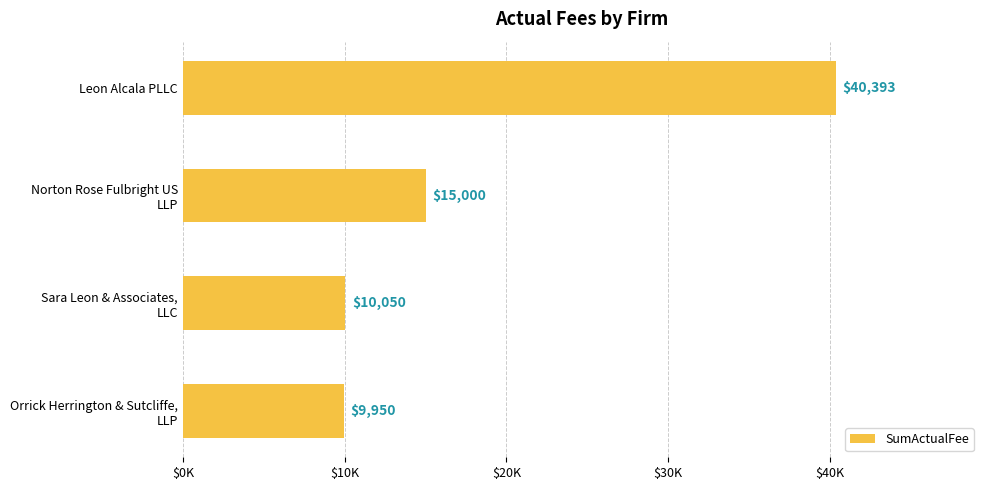

Does the chart contain any negative values?

No